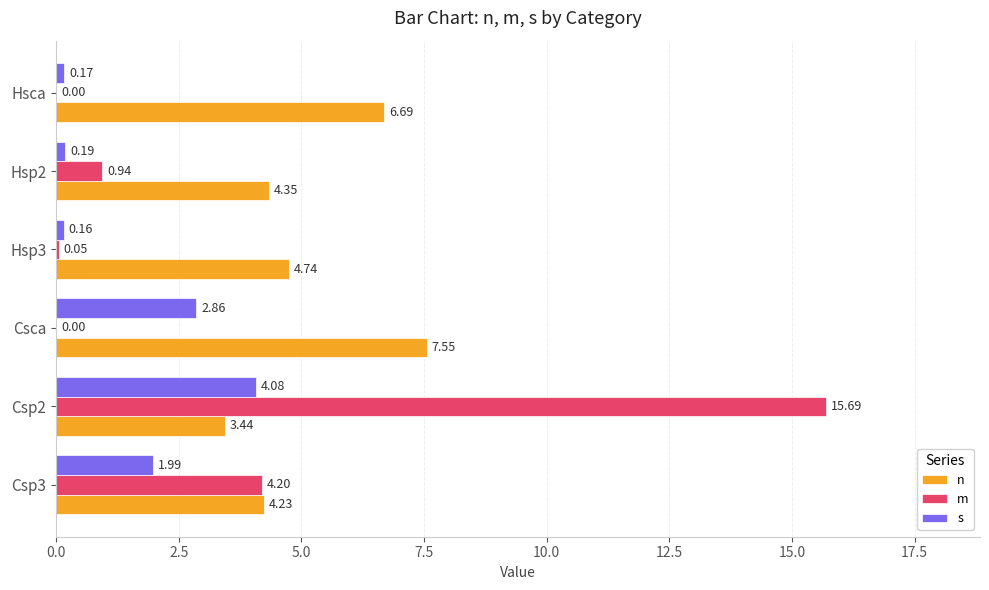

How many data points in s are above 1?

3